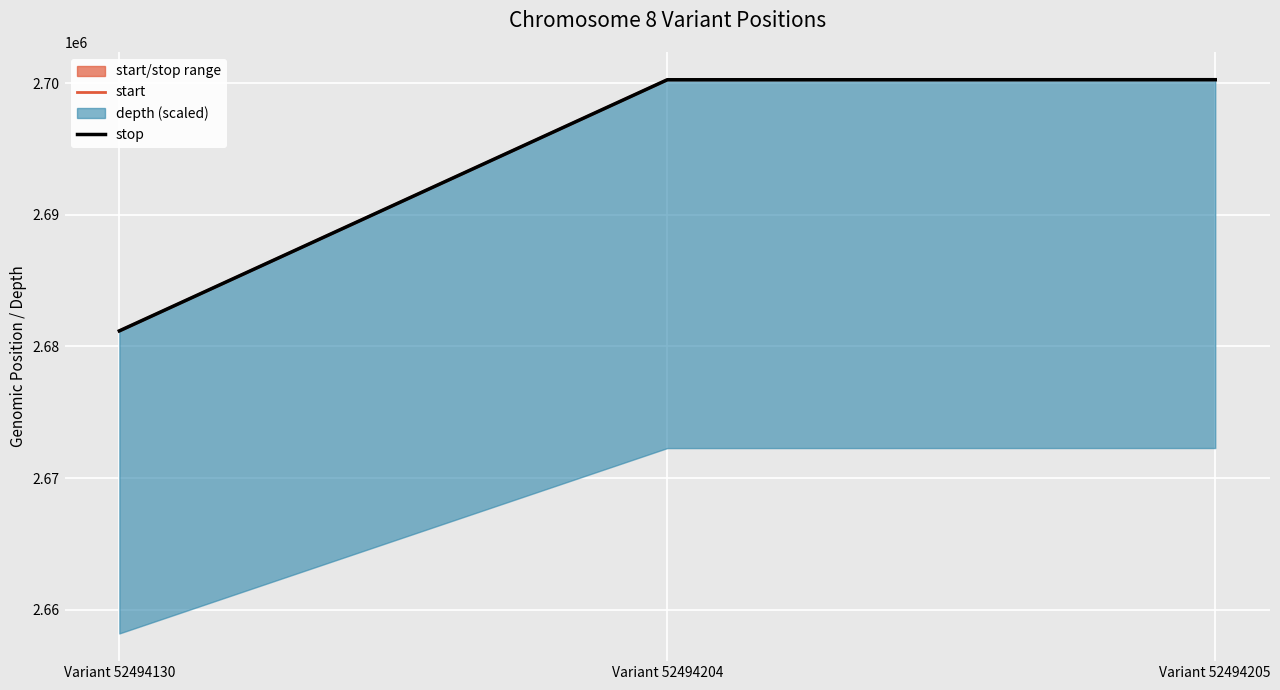

Reading left to right, extract all data points from this chart.

start: Variant 52494130=2681186	Variant 52494204=2700277	Variant 52494205=2700282
stop: Variant 52494130=2681187	Variant 52494204=2700278	Variant 52494205=2700283